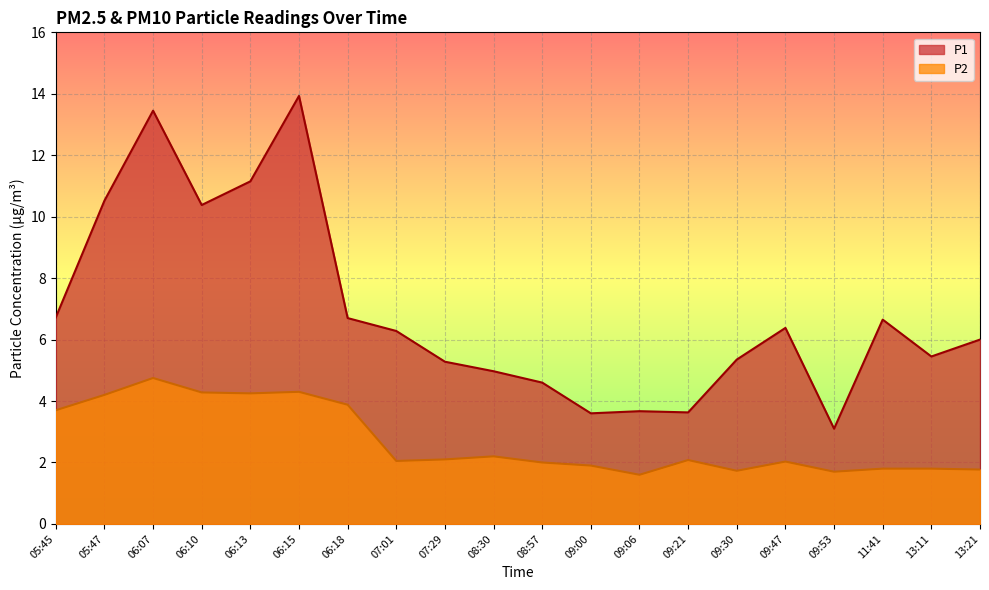

How many lines are shown in the chart?

2